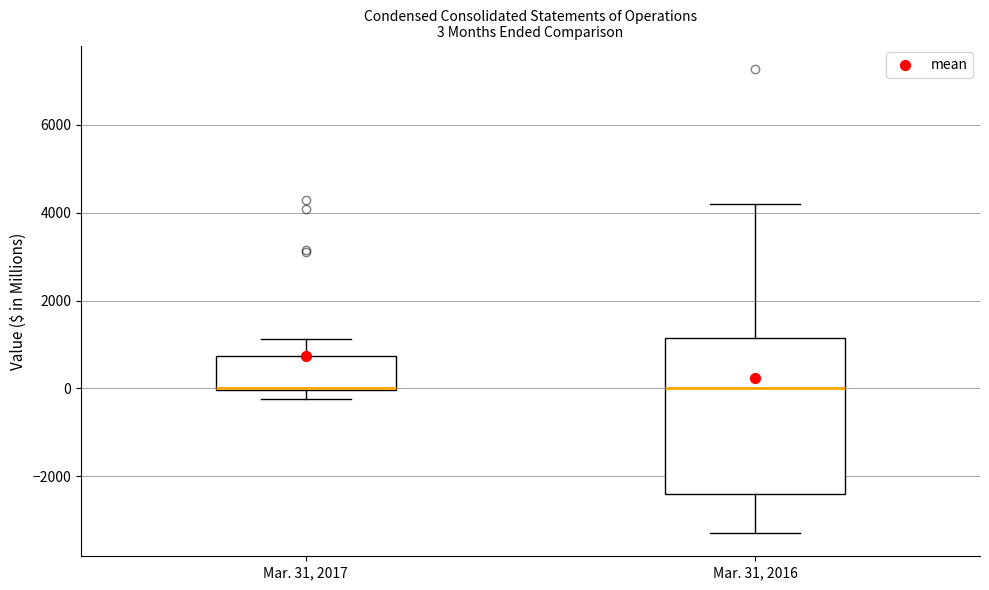

Comparing the boxes themselves (not the whiskers), which one is the tallest?

Mar. 31, 2016